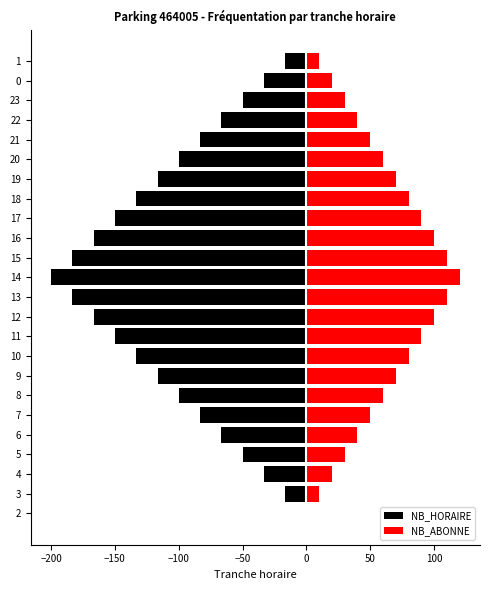

Rank the series by their average value, from lowest to highest.

NB_HORAIRE, NB_ABONNE